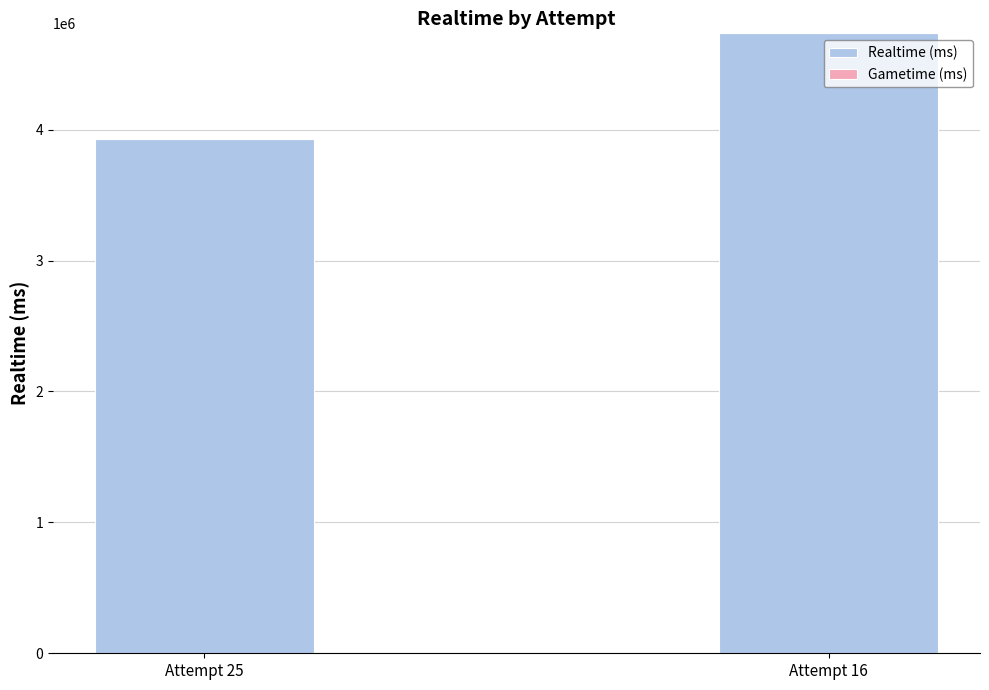

Does the chart contain any negative values?

No